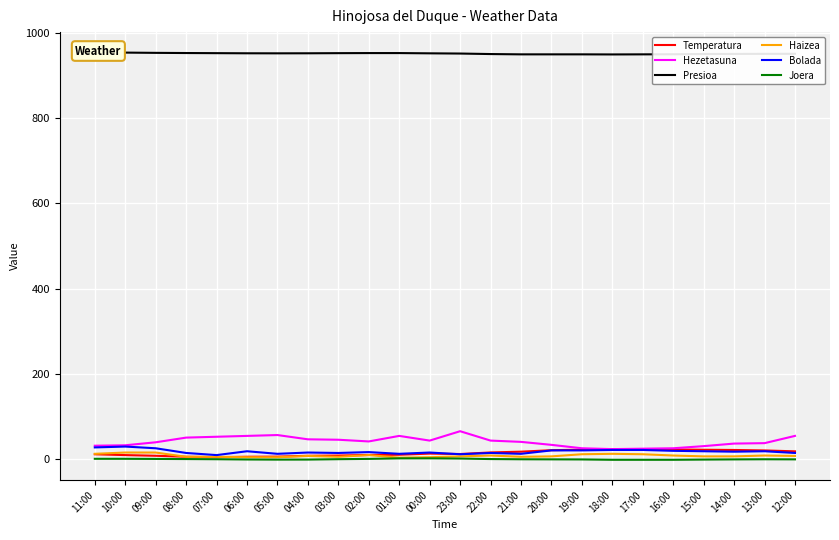

At which label is Hezetasuna closest to 45?

03:00